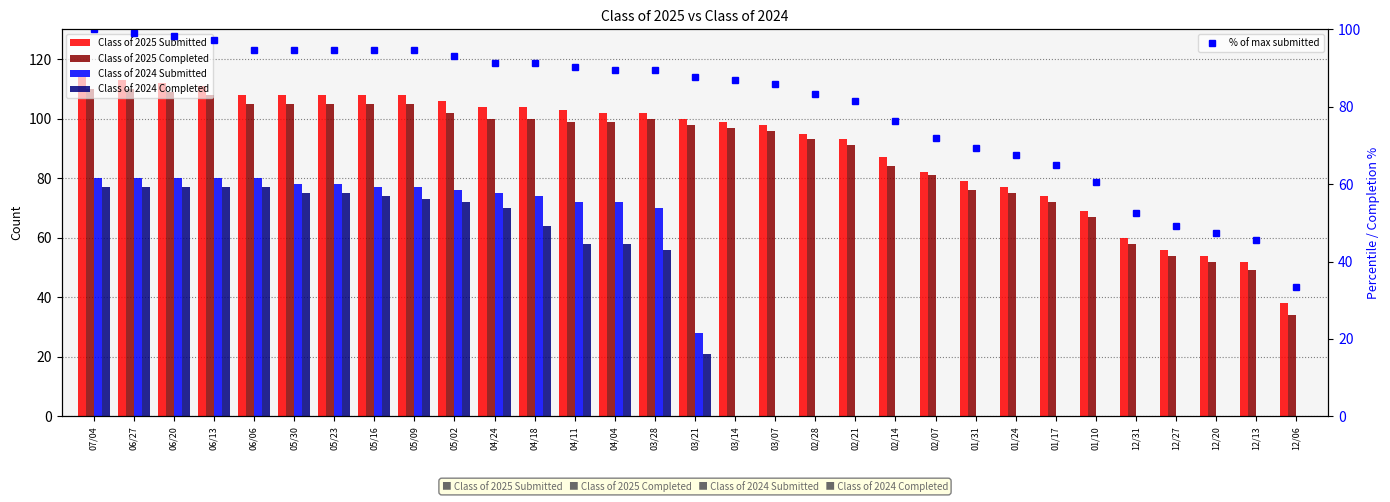

Which series changed the most between 06/06 and 05/23?

Class of 2024 Submitted